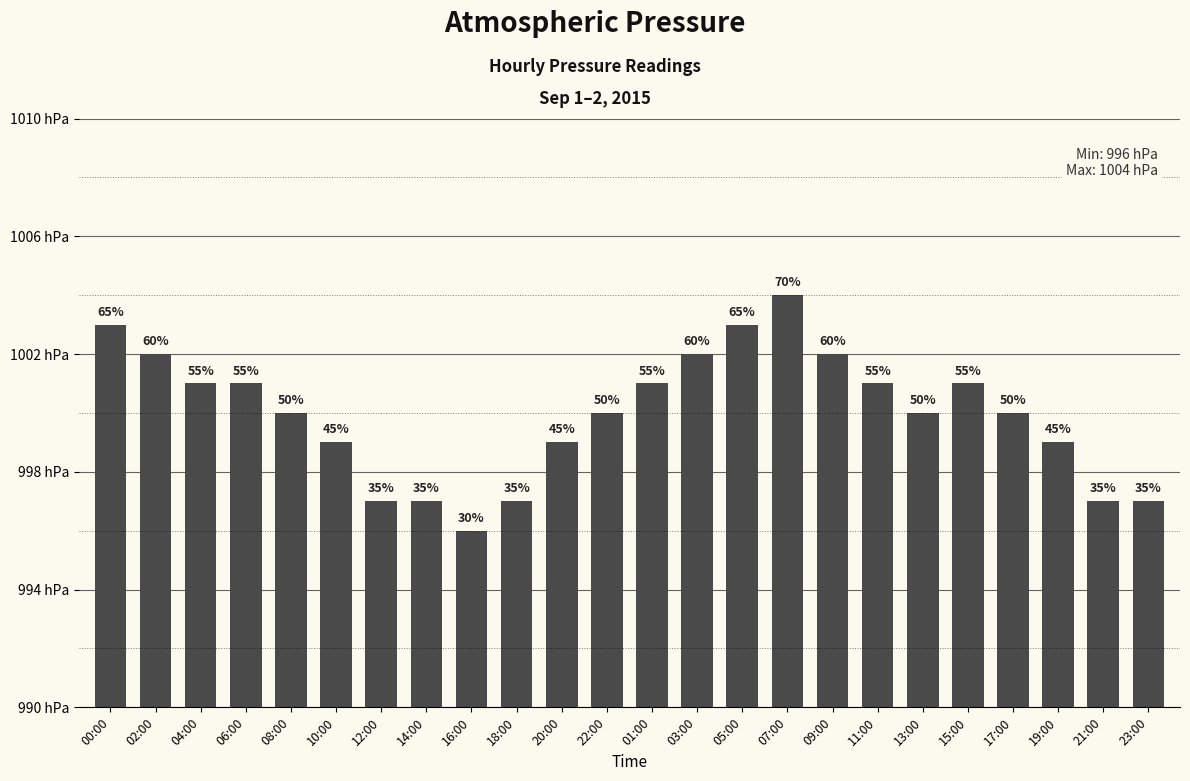

What is the sum of the values at 07:00 and 09:00?

2006